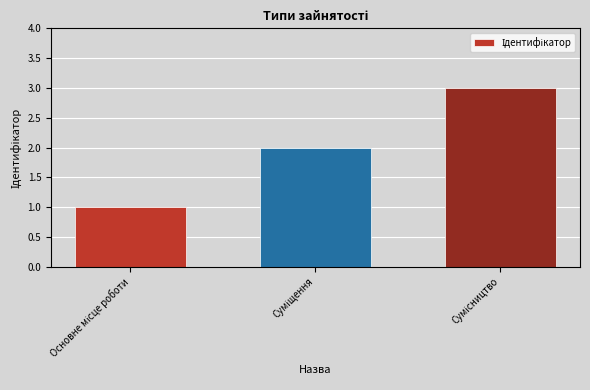

What is the sum of all values?

6